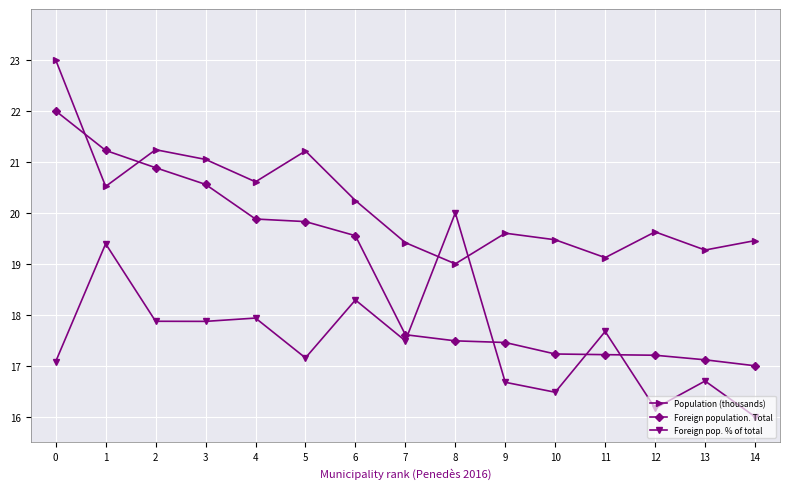

Reading left to right, what are all the values shown in this chart?

Population (thousands): 0=23.0	1=20.5	2=21.2	3=21.0	4=20.6	5=21.2	6=20.2	7=19.4	8=19.0	9=19.6	10=19.5	11=19.1	12=19.6	13=19.3	14=19.5
Foreign population. Total: 0=22.0	1=21.2	2=20.9	3=20.6	4=19.9	5=19.8	6=19.6	7=17.6	8=17.5	9=17.5	10=17.2	11=17.2	12=17.2	13=17.1	14=17.0
Foreign pop. % of total: 0=17.1	1=19.4	2=17.9	3=17.9	4=17.9	5=17.2	6=18.3	7=17.5	8=20.0	9=16.7	10=16.5	11=17.7	12=16.2	13=16.7	14=16.0